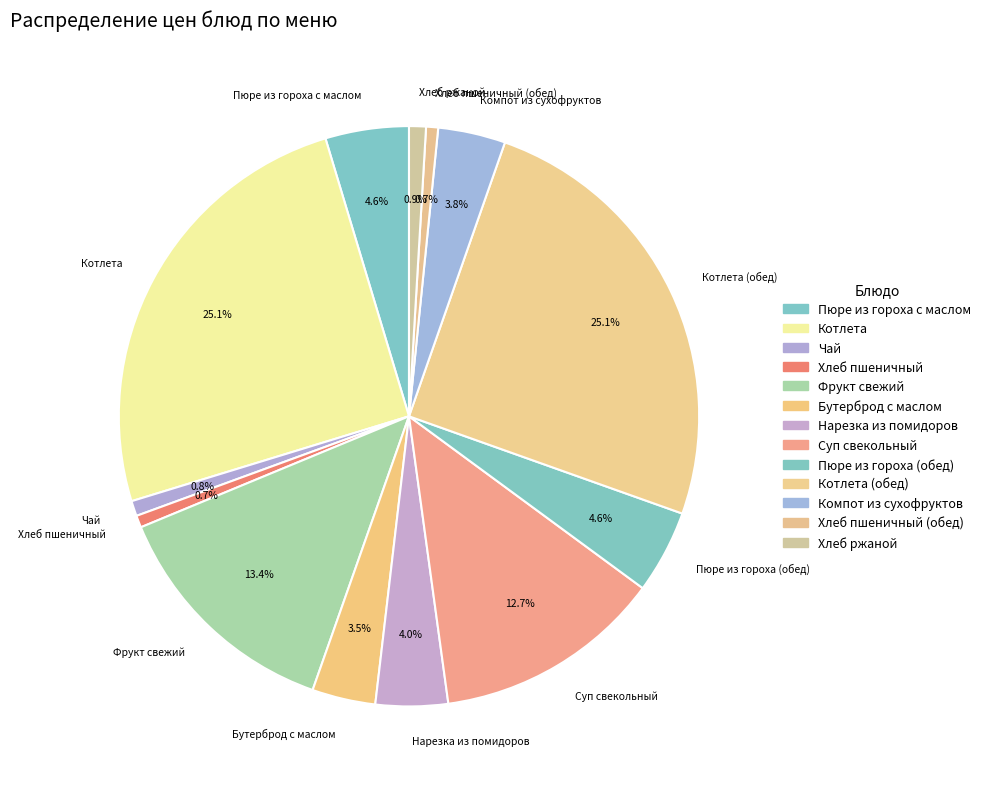

Does any single category account for the majority?

No